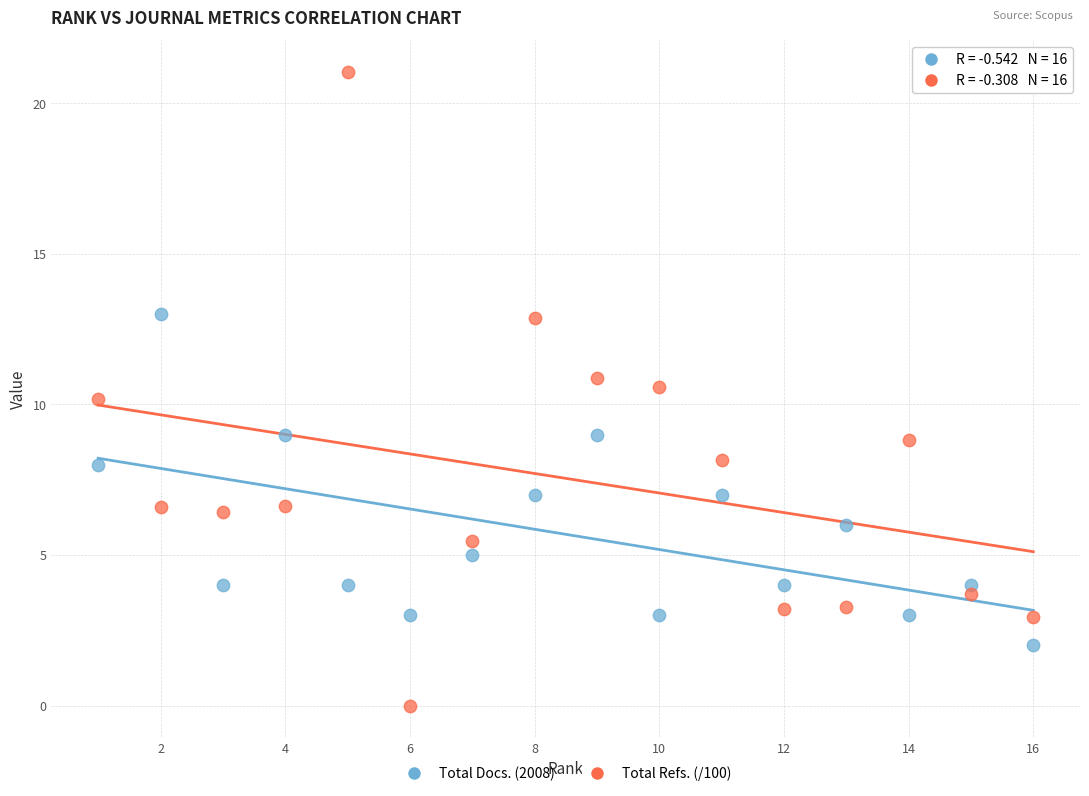

Which series has the largest Y range (max minus min)?

Total Refs. (/100)